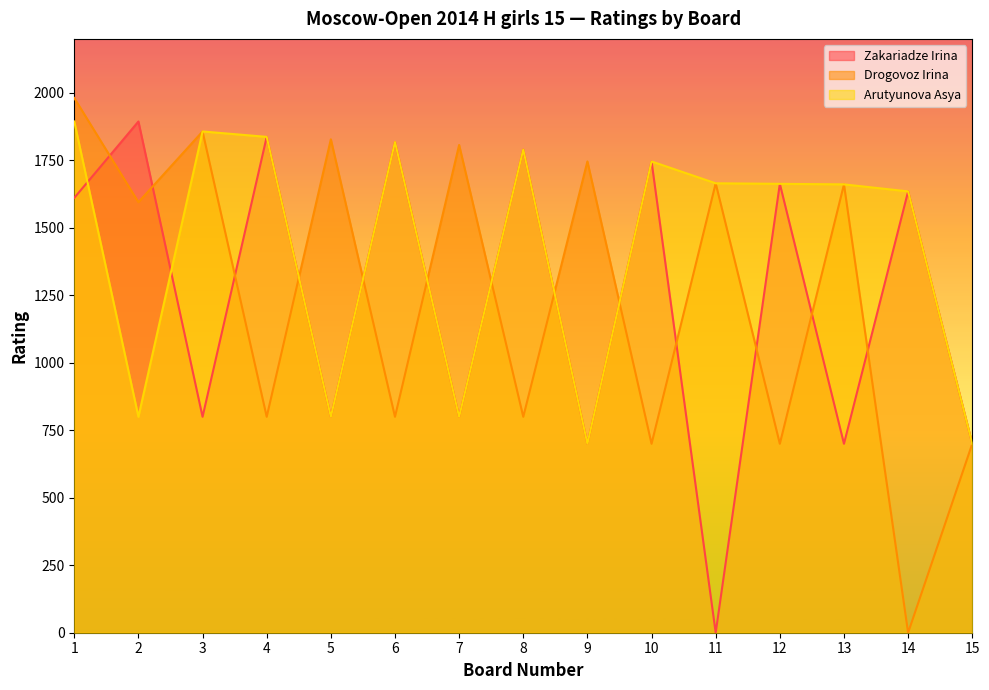

Does the chart display data point markers on the line(s)?

No